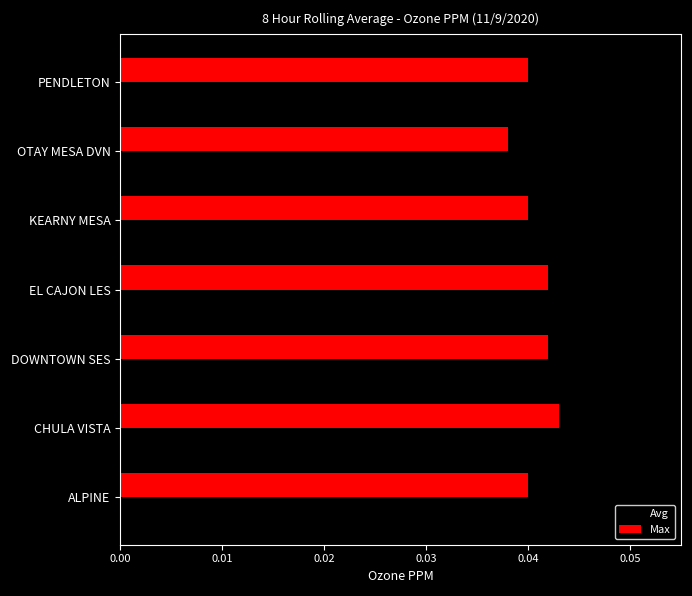

Is the value of Avg at DOWNTOWN SES greater than the value of Max at PENDLETON?

No